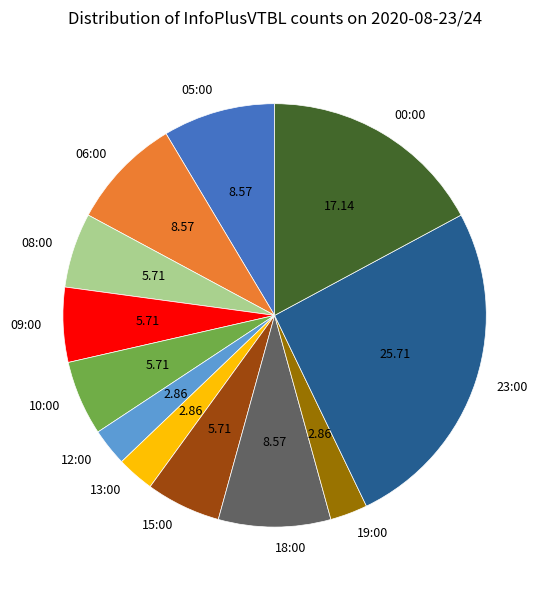

Between 10:00 and 19:00, which is larger?

10:00